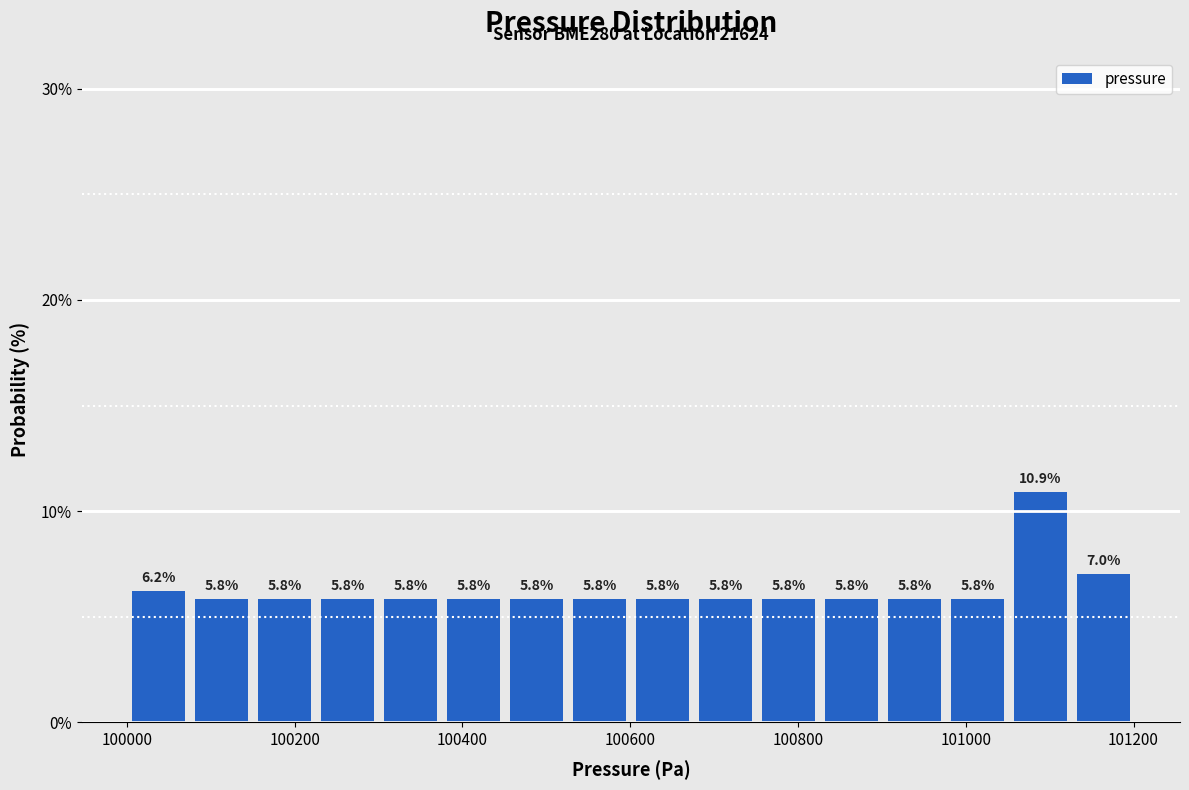

Read against the x-axis, roughly where is the centre of the tallest bar?

101080